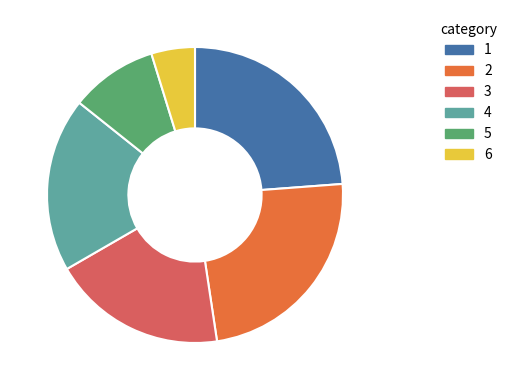

Is there a majority slice in this chart?

No